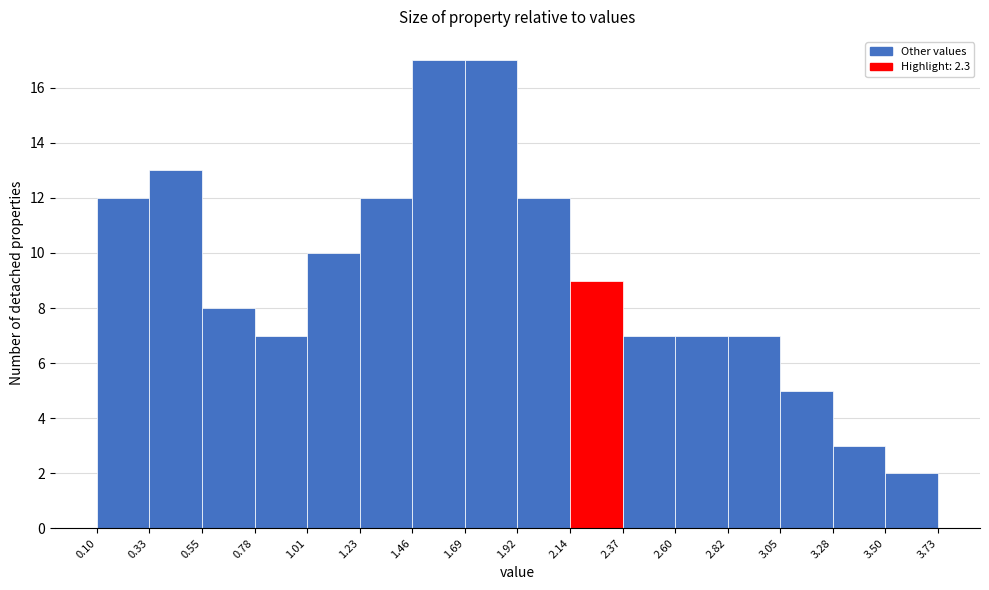

Reading left to right, list every bar in this chart as the range it spans on the x-axis followed by its height. The values are not printed on the chart, so give them approximately, as read against the axis.

0.10 to 0.33: 12
0.33 to 0.55: 13
0.55 to 0.78: 8
0.78 to 1.01: 7
1.01 to 1.23: 10
1.23 to 1.46: 12
1.46 to 1.69: 17
1.69 to 1.92: 17
1.92 to 2.14: 12
2.14 to 2.37: 9
2.37 to 2.60: 7
2.60 to 2.82: 7
2.82 to 3.05: 7
3.05 to 3.28: 5
3.28 to 3.50: 3
3.50 to 3.73: 2